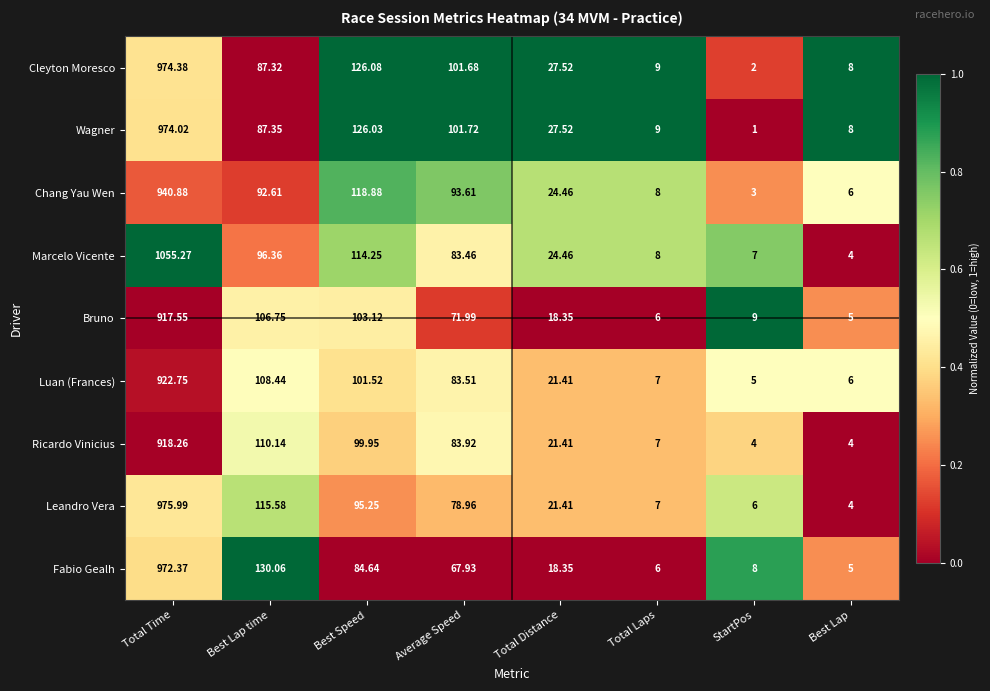

Which series has the largest total across all categories?

Marcelo Vicente